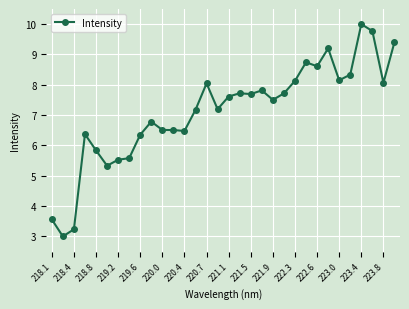

What is the smallest value displayed?

3.0